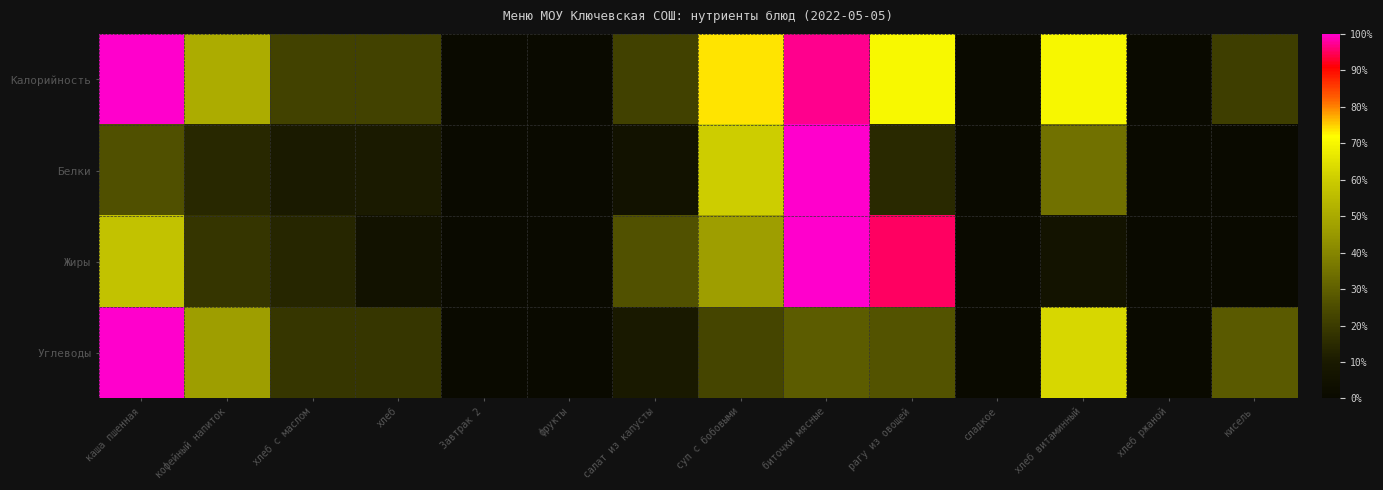

Reading left to right, list all the values displayed in this chart.

Калорийность: каша пшенная=1.0	кофейный напиток=0.5	хлеб с маслом=0.2	хлеб=0.2	Завтрак 2=0.0	фрукты=0.0	салат из капусты=0.2	суп с бобовыми=0.7	биточки мясные=1.0	рагу из овощей=0.7	сладкое=0.0	хлеб витаминный=0.7	хлеб ржаной=0.0	кисель=0.2
Белки: каша пшенная=0.3	кофейный напиток=0.1	хлеб с маслом=0.1	хлеб=0.1	Завтрак 2=0.0	фрукты=0.0	салат из капусты=0.1	суп с бобовыми=0.6	биточки мясные=1.0	рагу из овощей=0.1	сладкое=0.0	хлеб витаминный=0.3	хлеб ржаной=0.0	кисель=0.0
Жиры: каша пшенная=0.6	кофейный напиток=0.2	хлеб с маслом=0.1	хлеб=0.1	Завтрак 2=0.0	фрукты=0.0	салат из капусты=0.3	суп с бобовыми=0.5	биточки мясные=1.0	рагу из овощей=1.0	сладкое=0.0	хлеб витаминный=0.1	хлеб ржаной=0.0	кисель=0.0
Углеводы: каша пшенная=1.0	кофейный напиток=0.5	хлеб с маслом=0.2	хлеб=0.2	Завтрак 2=0.0	фрукты=0.0	салат из капусты=0.1	суп с бобовыми=0.2	биточки мясные=0.3	рагу из овощей=0.3	сладкое=0.0	хлеб витаминный=0.6	хлеб ржаной=0.0	кисель=0.3